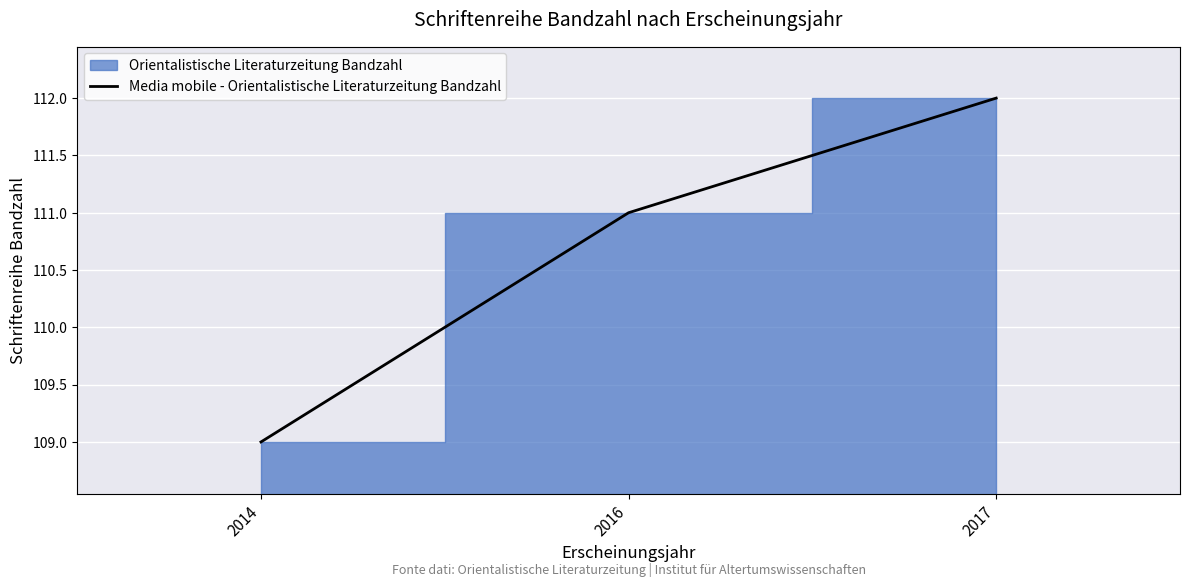

The value at 2016 is 111. True or false?

True